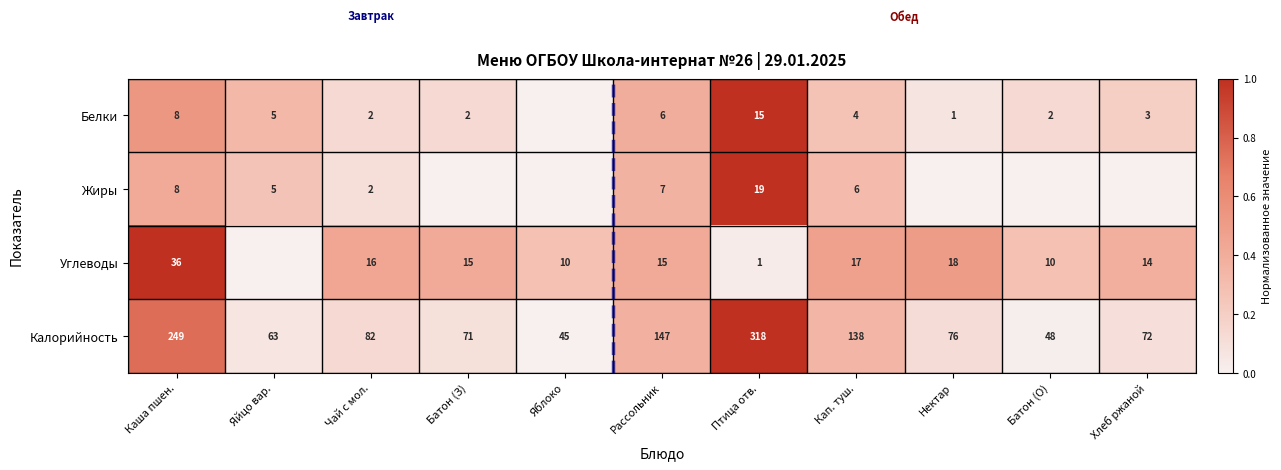

At how many categories does at least one series exceed 0?

11